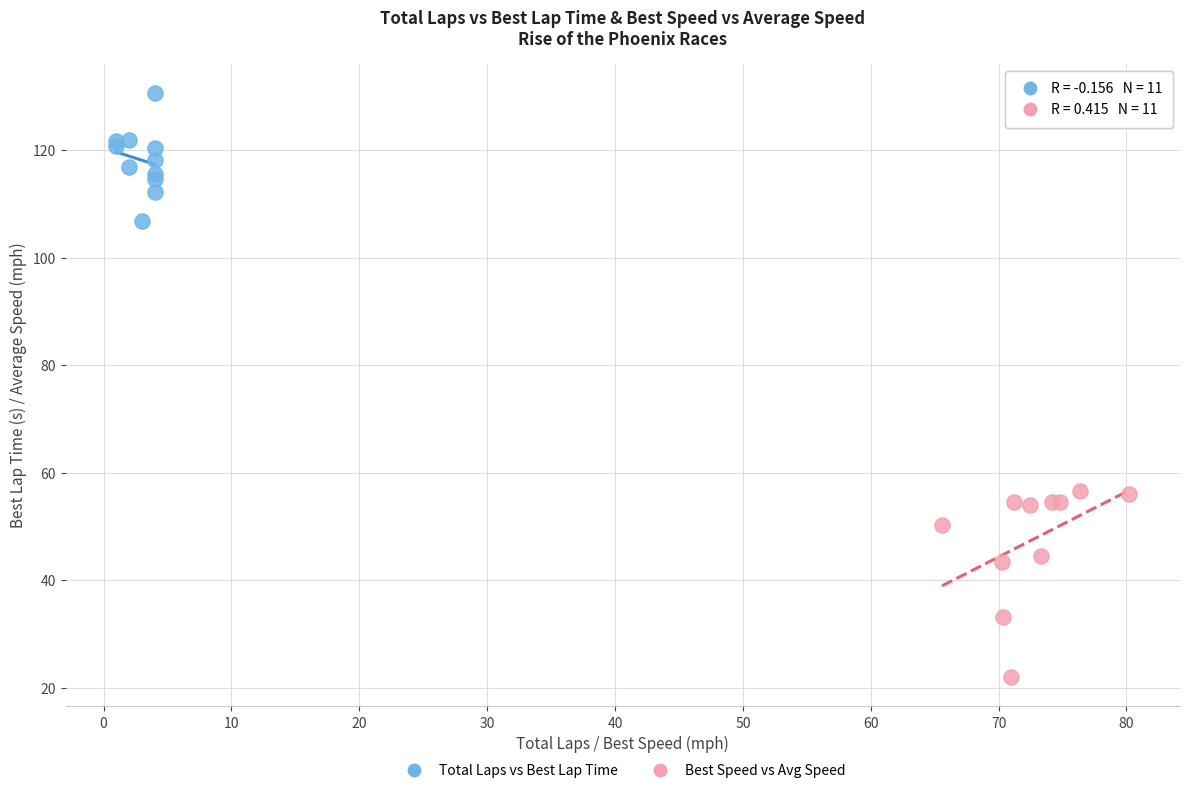

Which series has the widest spread of Y values?

Best Speed vs Avg Speed